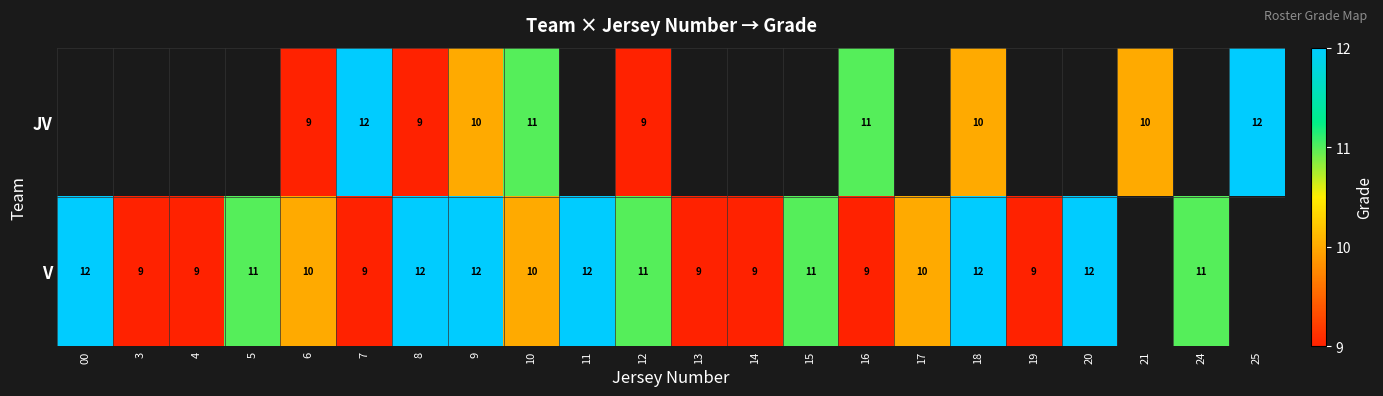

What is the smallest value displayed?

9.0